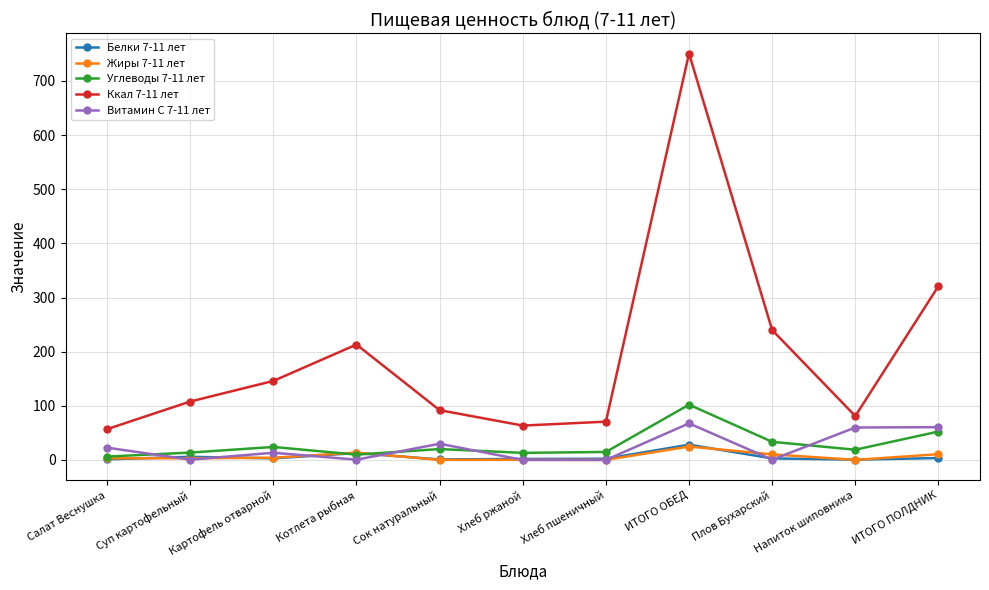

What is the label of the 5th point from the left?

Сок натуральный